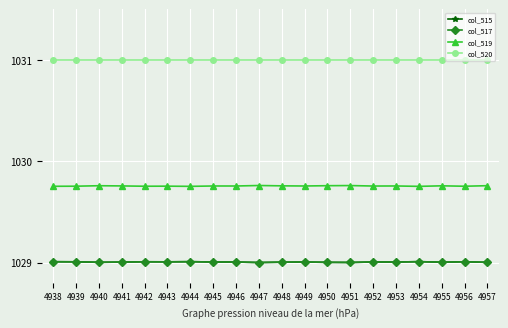

What is the minimum value shown in the chart?

1029.0